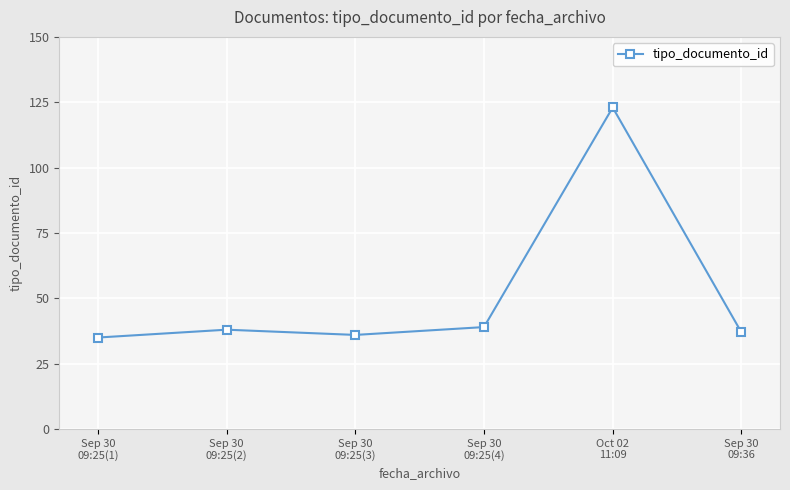

The value at Sep 30
09:36 is 18. True or false?

False